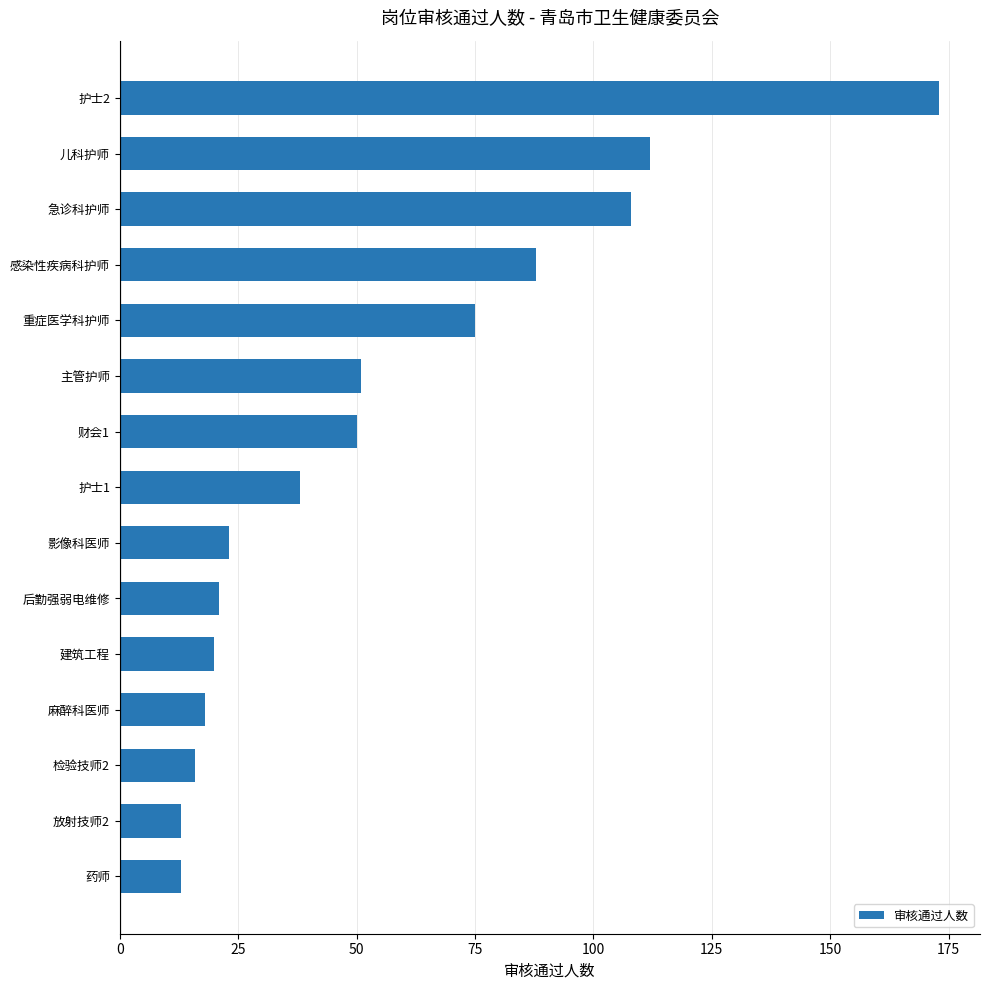

What is the difference between the second highest and minimum values?

99